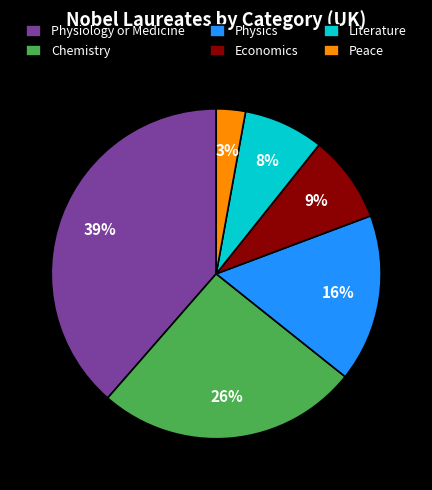

Between Peace and Physiology or Medicine, which is larger?

Physiology or Medicine